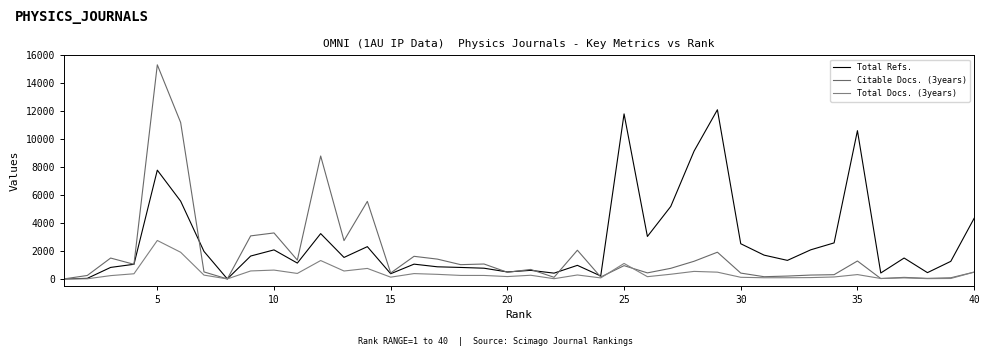

What are all the series names shown in the legend?

Total Refs., Citable Docs. (3years), Total Docs. (3years)